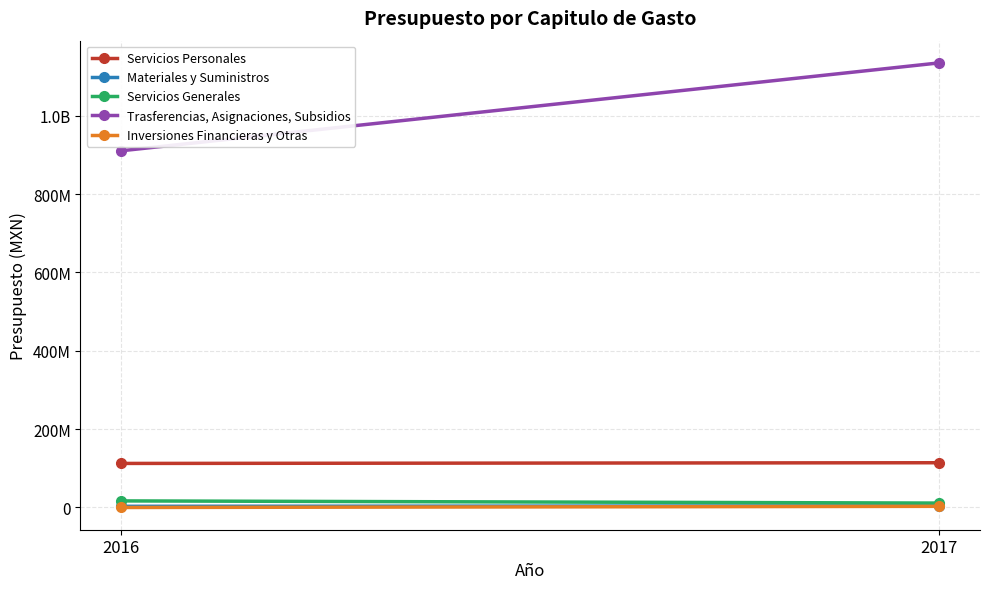

Read the Servicios Generales value at 2017.

11268906.0